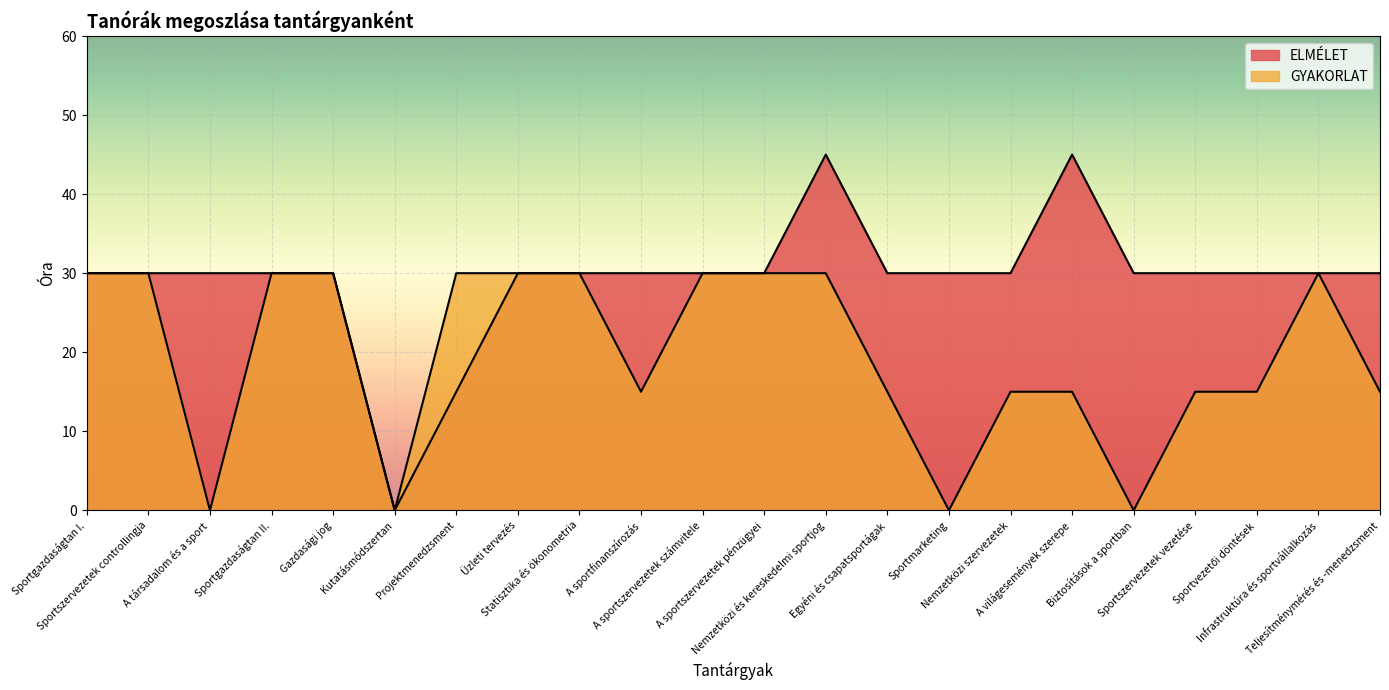

Where is the first local minimum for GYAKORLAT?

A társadalom és a sport